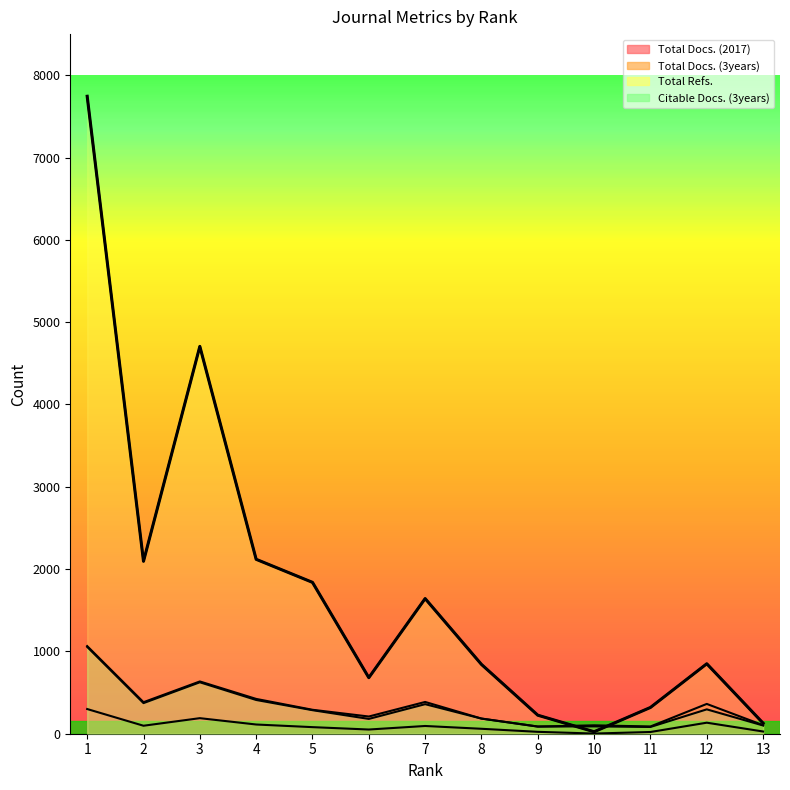

What is the spread (max minus min) of values at 13?

101